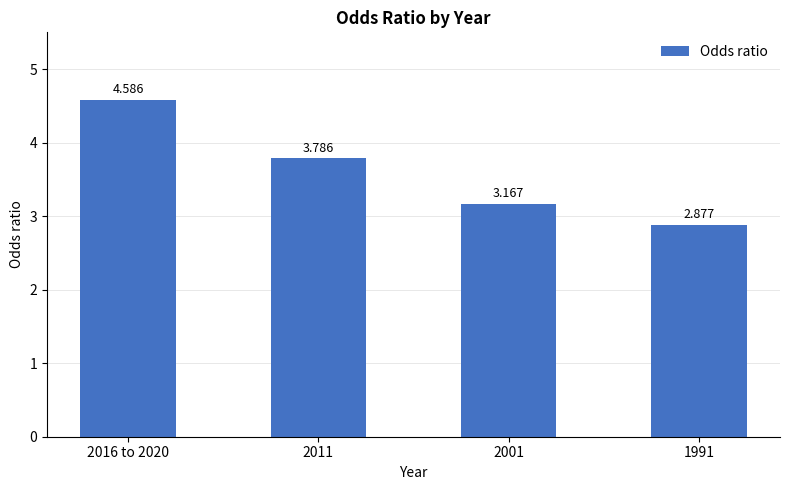

List the labels in order of value, smallest first.

1991, 2001, 2011, 2016 to 2020